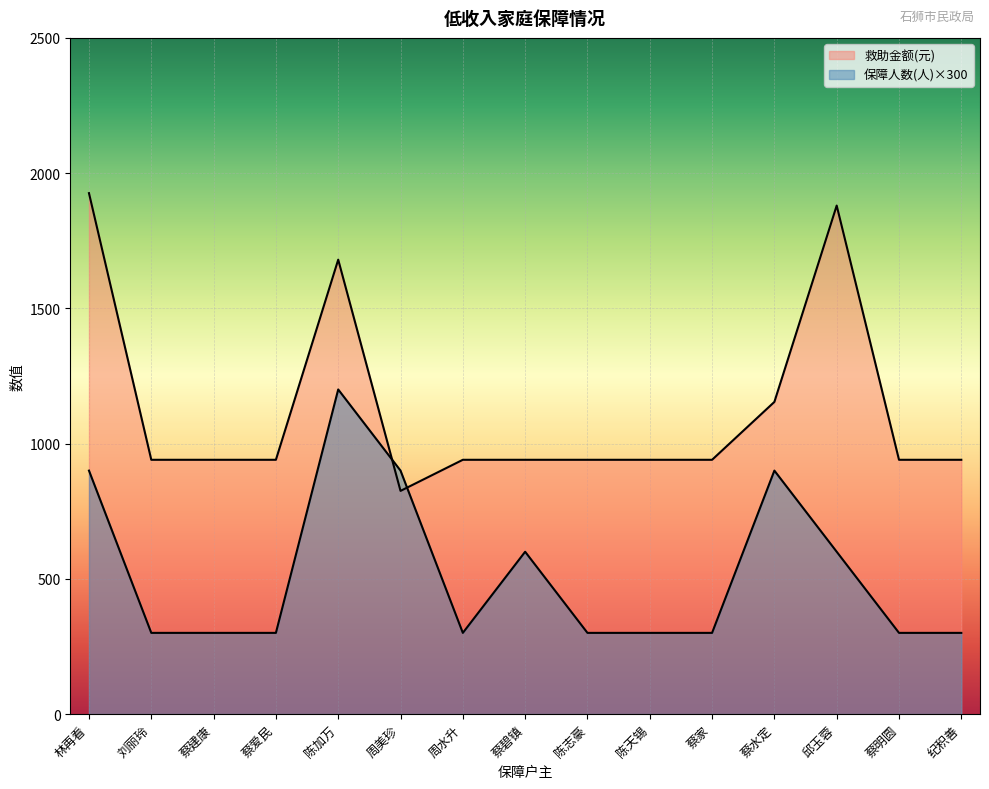

At which category is the sum across all series the highest?

陈加万